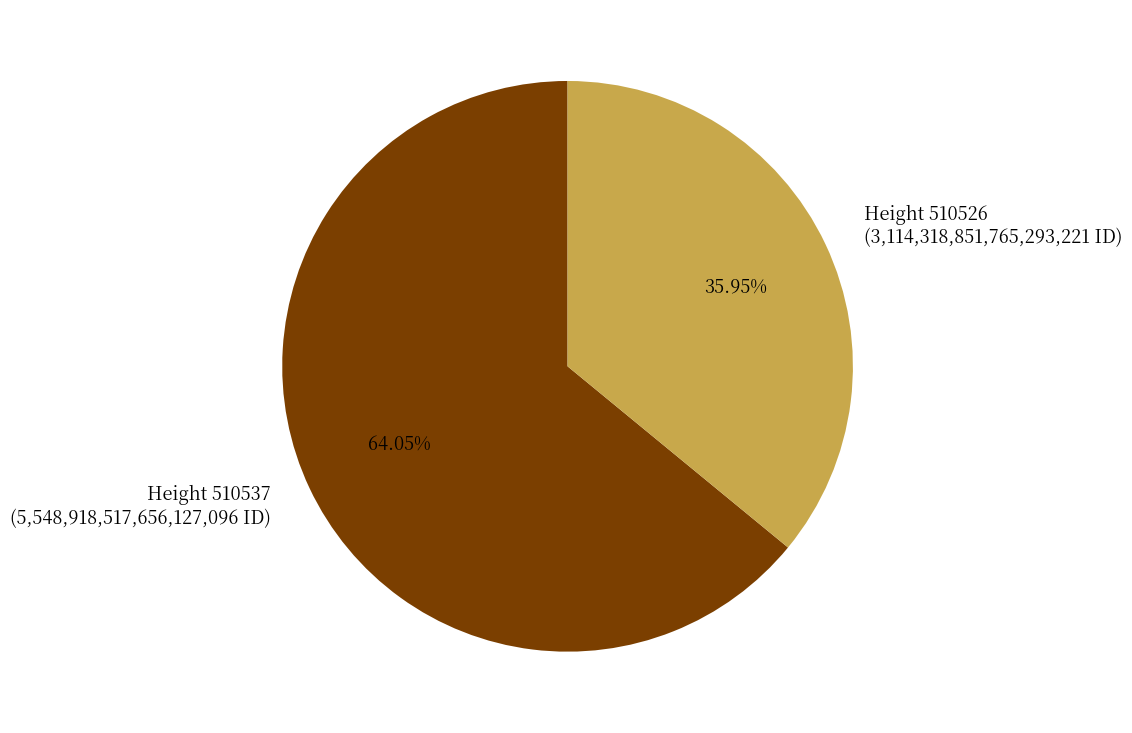

What is the majority slice?

Height 510537 (5,548,918,517,656,127,096 ID)